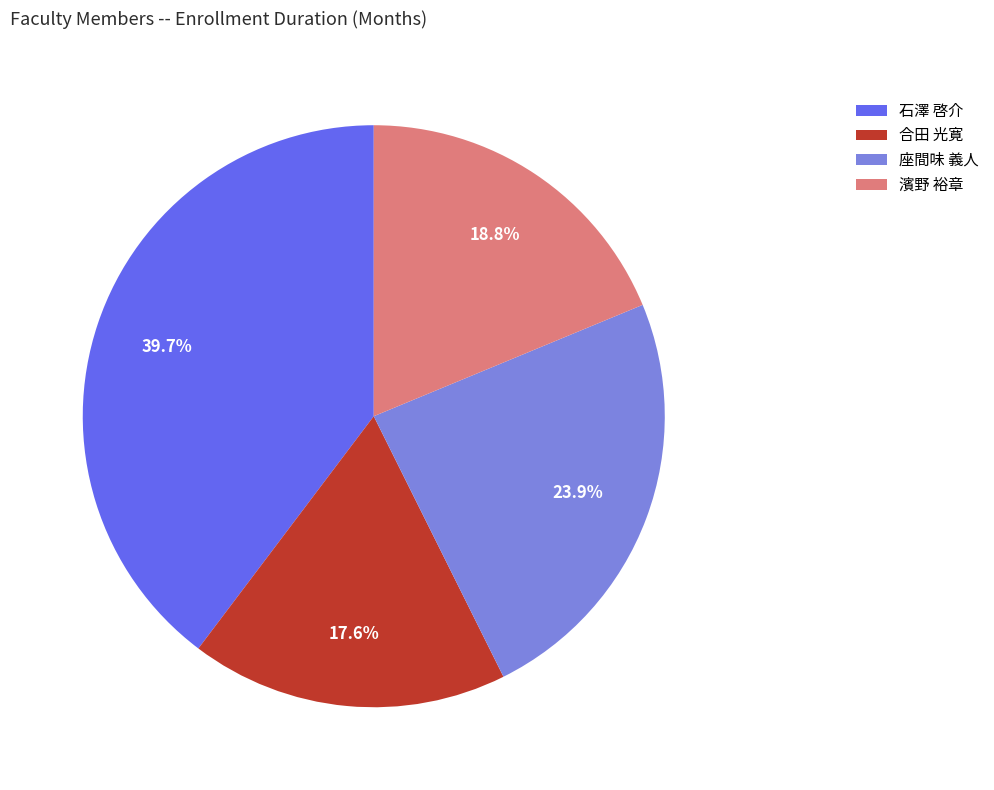

Is 石澤 啓介 the majority of the pie?

No